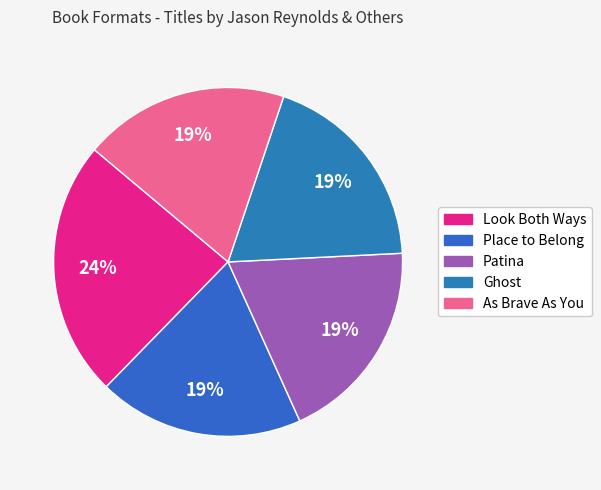

The As Brave As You slice represents 19% of the pie. True or false?

True